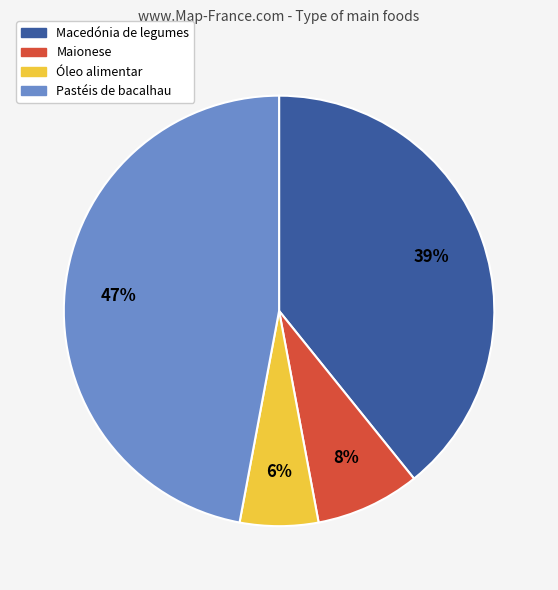

How many segments does this pie chart have?

4